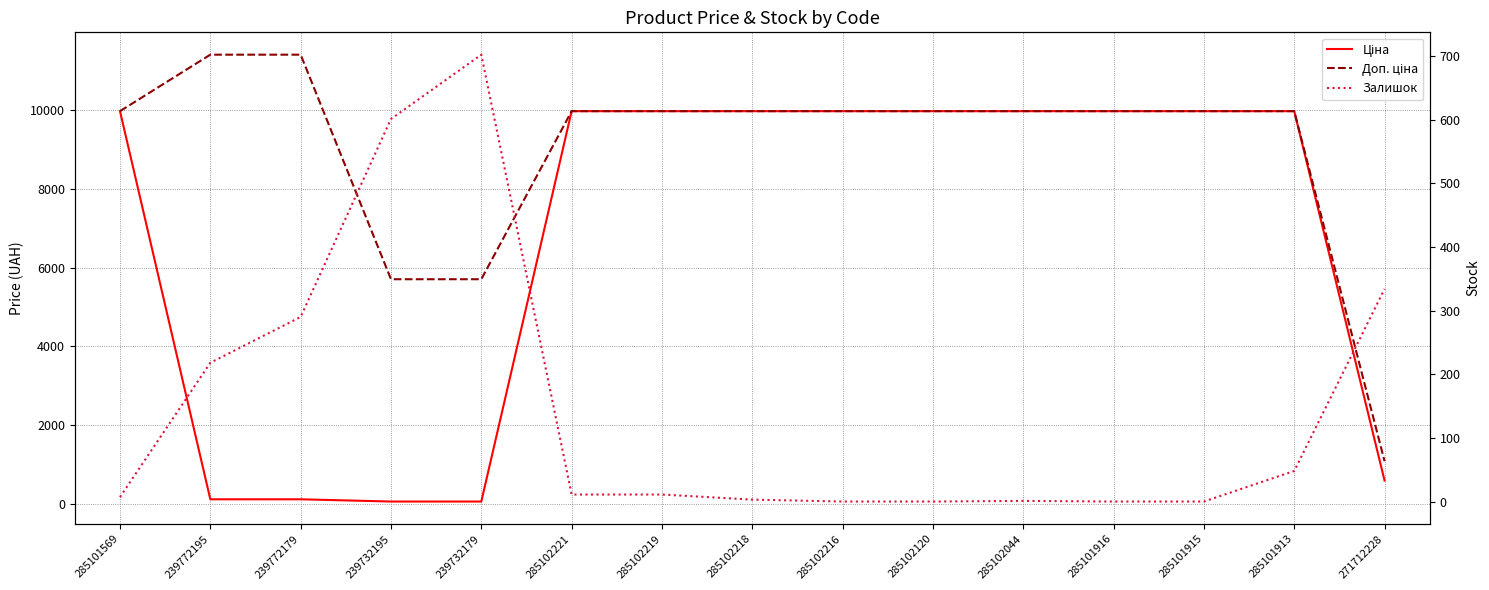

At which label is Ціна closest to 5016?

271712228